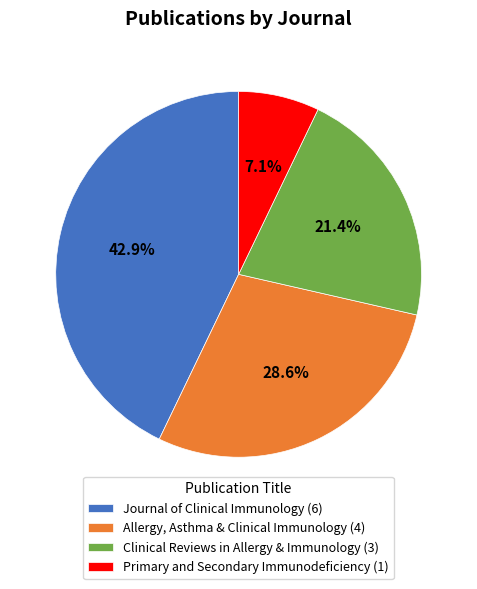

What percentage is NOT represented by Primary and Secondary Immunodeficiency?

92.9%